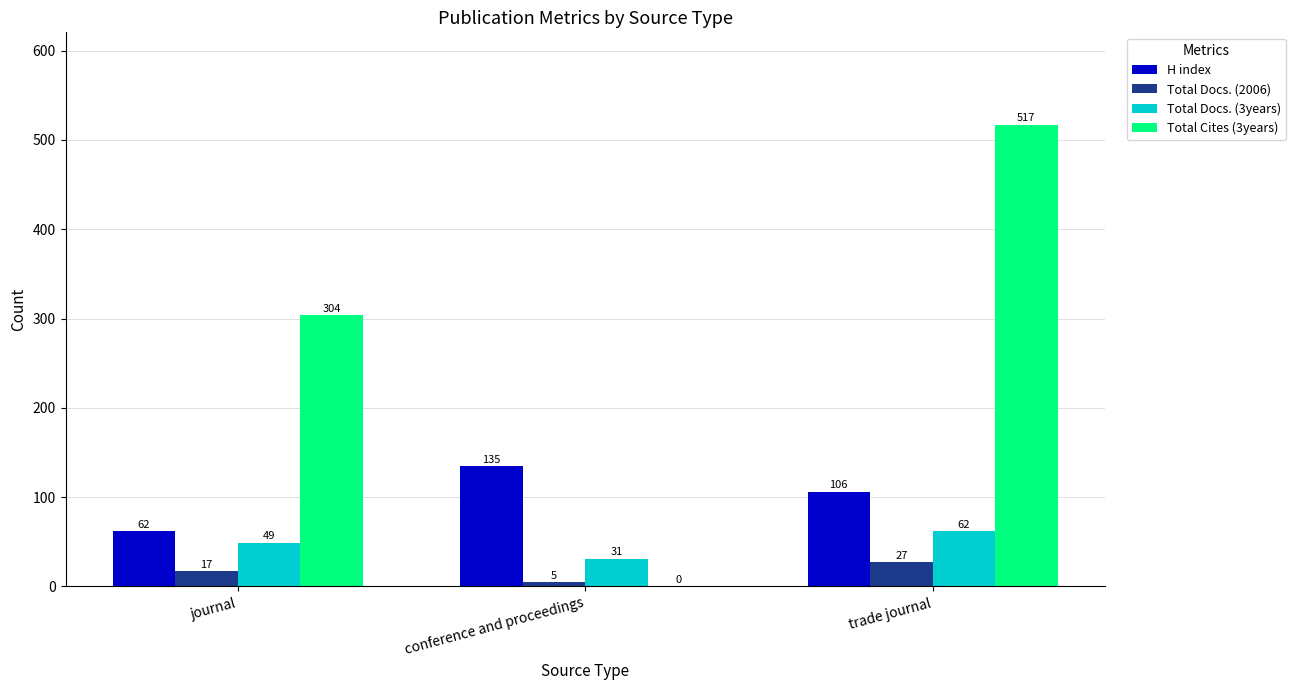

How many data points does each series have?

3